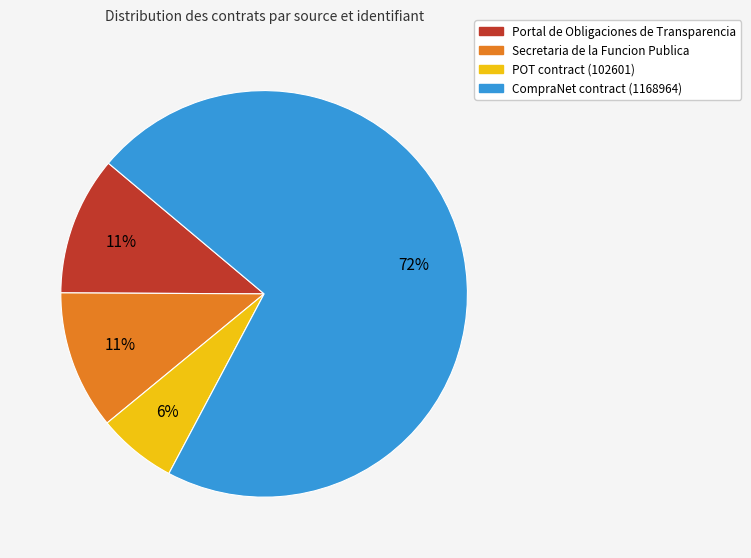

To the nearest percent, what is the average slice percentage?

25%